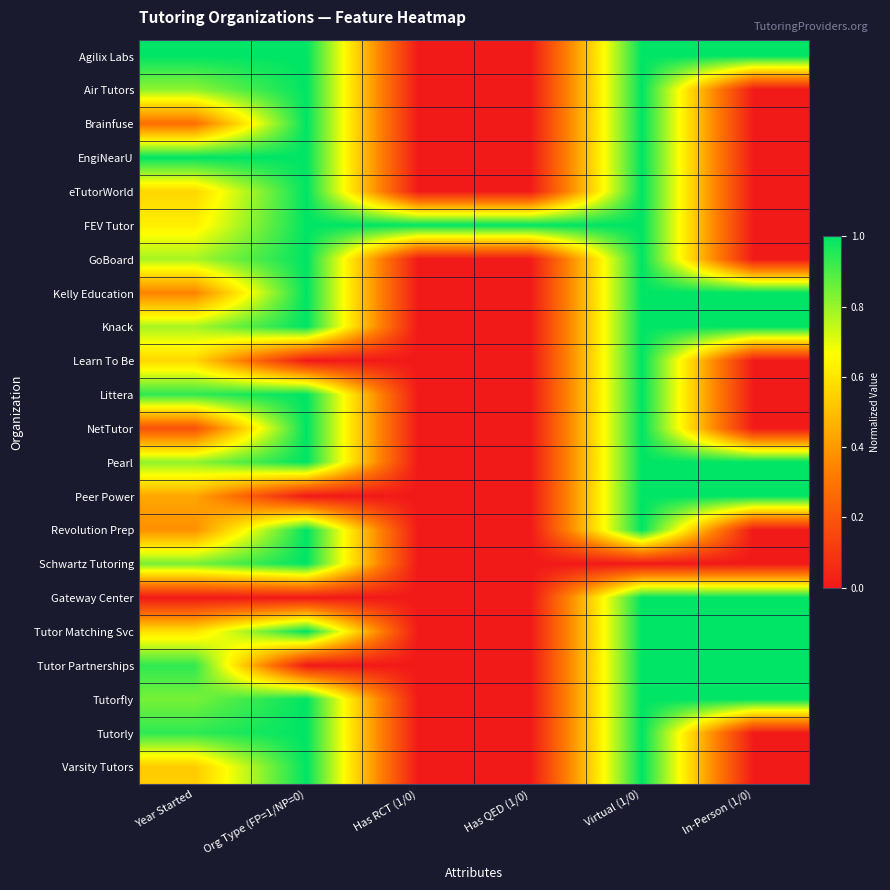

What is the spread (max minus min) of values at Org Type (FP=1/NP=0)?

1.0